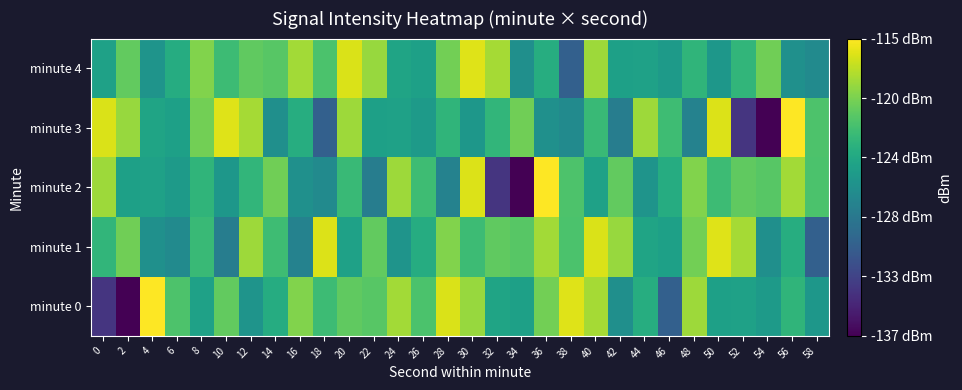

Reading right to left, transcribe all the data shown in this chart.

minute 0: 58=-125.5	56=-122.7	54=-125.2	52=-124.6	50=-124.6	48=-118.4	46=-130.4	44=-123.4	42=-126.2	40=-118.1	38=-116.2	36=-119.9	34=-124.6	32=-124.3	30=-118.5	28=-116.3	26=-121.3	24=-118.2	22=-120.9	20=-120.5	18=-122.1	16=-119.3	14=-123.6	12=-125.7	10=-120.4	8=-124.6	6=-121.3	4=-115.1	2=-137.2	0=-133.8
minute 1: 58=-130.4	56=-123.4	54=-126.2	52=-118.1	50=-116.2	48=-119.9	46=-124.6	44=-124.3	42=-118.5	40=-116.3	38=-121.3	36=-118.2	34=-120.9	32=-120.5	30=-122.1	28=-119.3	26=-123.6	24=-125.7	22=-120.4	20=-124.6	18=-116.3	16=-127.4	14=-121.9	12=-118.3	10=-127.8	8=-122.3	6=-126.6	4=-126.1	2=-119.9	0=-122.6
minute 2: 58=-121.3	56=-118.2	54=-120.9	52=-120.5	50=-122.1	48=-119.3	46=-123.6	44=-125.7	42=-120.4	40=-124.6	38=-121.3	36=-115.1	34=-137.2	32=-133.8	30=-116.3	28=-127.4	26=-121.9	24=-118.3	22=-127.8	20=-122.3	18=-126.6	16=-126.1	14=-119.9	12=-122.6	10=-125.5	8=-122.7	6=-125.2	4=-124.6	2=-124.6	0=-118.4
minute 3: 58=-121.3	56=-115.1	54=-137.2	52=-133.8	50=-116.3	48=-127.4	46=-121.9	44=-118.3	42=-127.8	40=-122.3	38=-126.6	36=-126.1	34=-119.9	32=-122.6	30=-125.5	28=-122.7	26=-125.2	24=-124.6	22=-124.6	20=-118.4	18=-130.4	16=-123.4	14=-126.2	12=-118.1	10=-116.2	8=-119.9	6=-124.6	4=-124.3	2=-118.5	0=-116.3
minute 4: 58=-126.6	56=-126.1	54=-119.9	52=-122.6	50=-125.5	48=-122.7	46=-125.2	44=-124.6	42=-124.6	40=-118.4	38=-130.4	36=-123.4	34=-126.2	32=-118.1	30=-116.2	28=-119.9	26=-124.6	24=-124.3	22=-118.5	20=-116.3	18=-121.3	16=-118.2	14=-120.9	12=-120.5	10=-122.1	8=-119.3	6=-123.6	4=-125.7	2=-120.4	0=-124.6